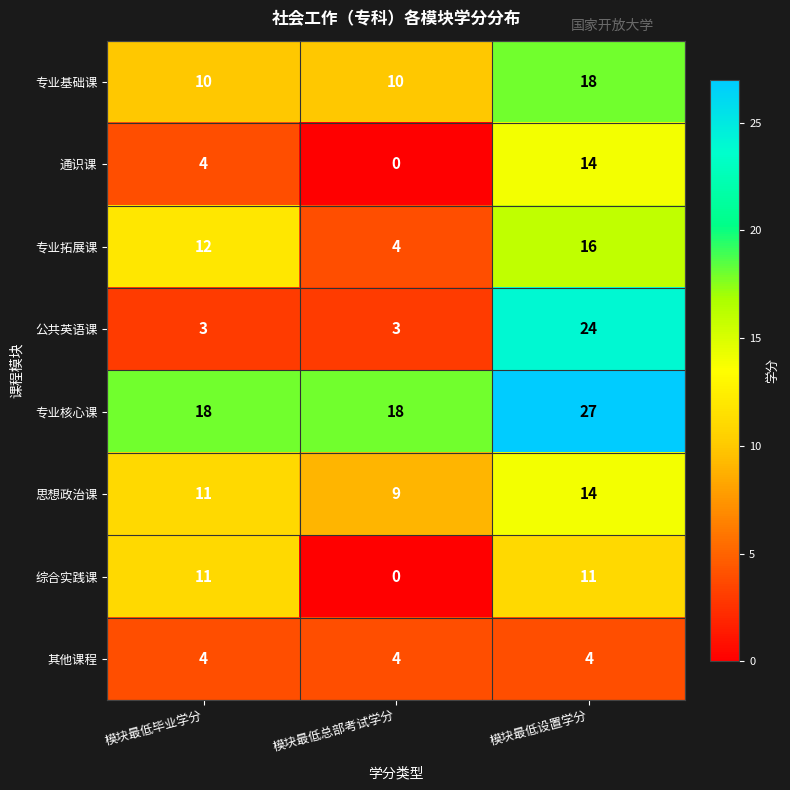

Which series has the widest spread of values?

公共英语课